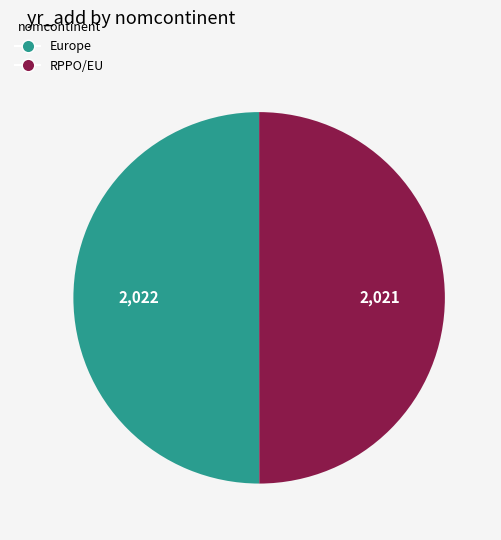

Do Europe and RPPO/EU together represent more than half of the pie?

Yes